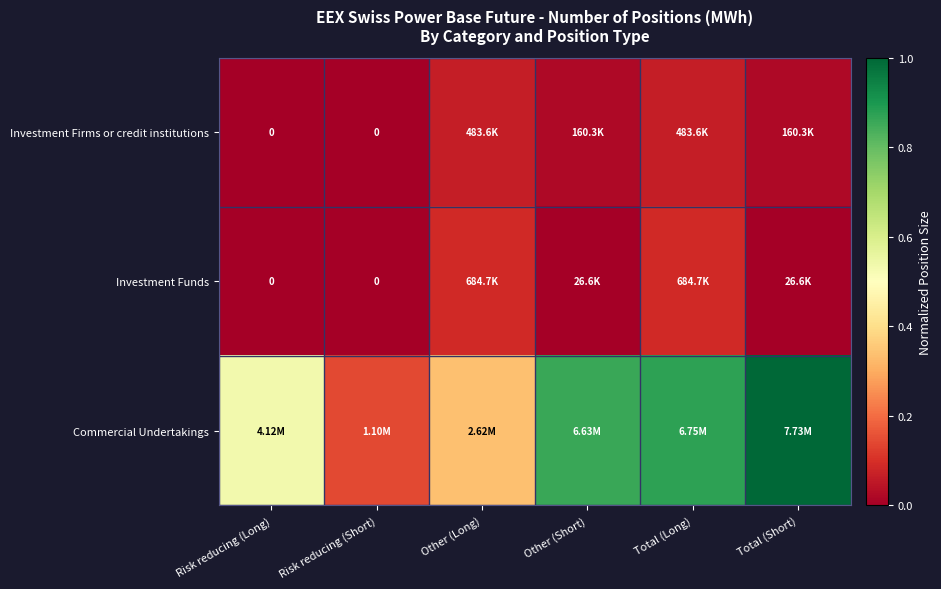

List the labels in order of Commercial Undertakings value, largest first.

Total (Short), Total (Long), Other (Short), Risk reducing (Long), Other (Long), Risk reducing (Short)